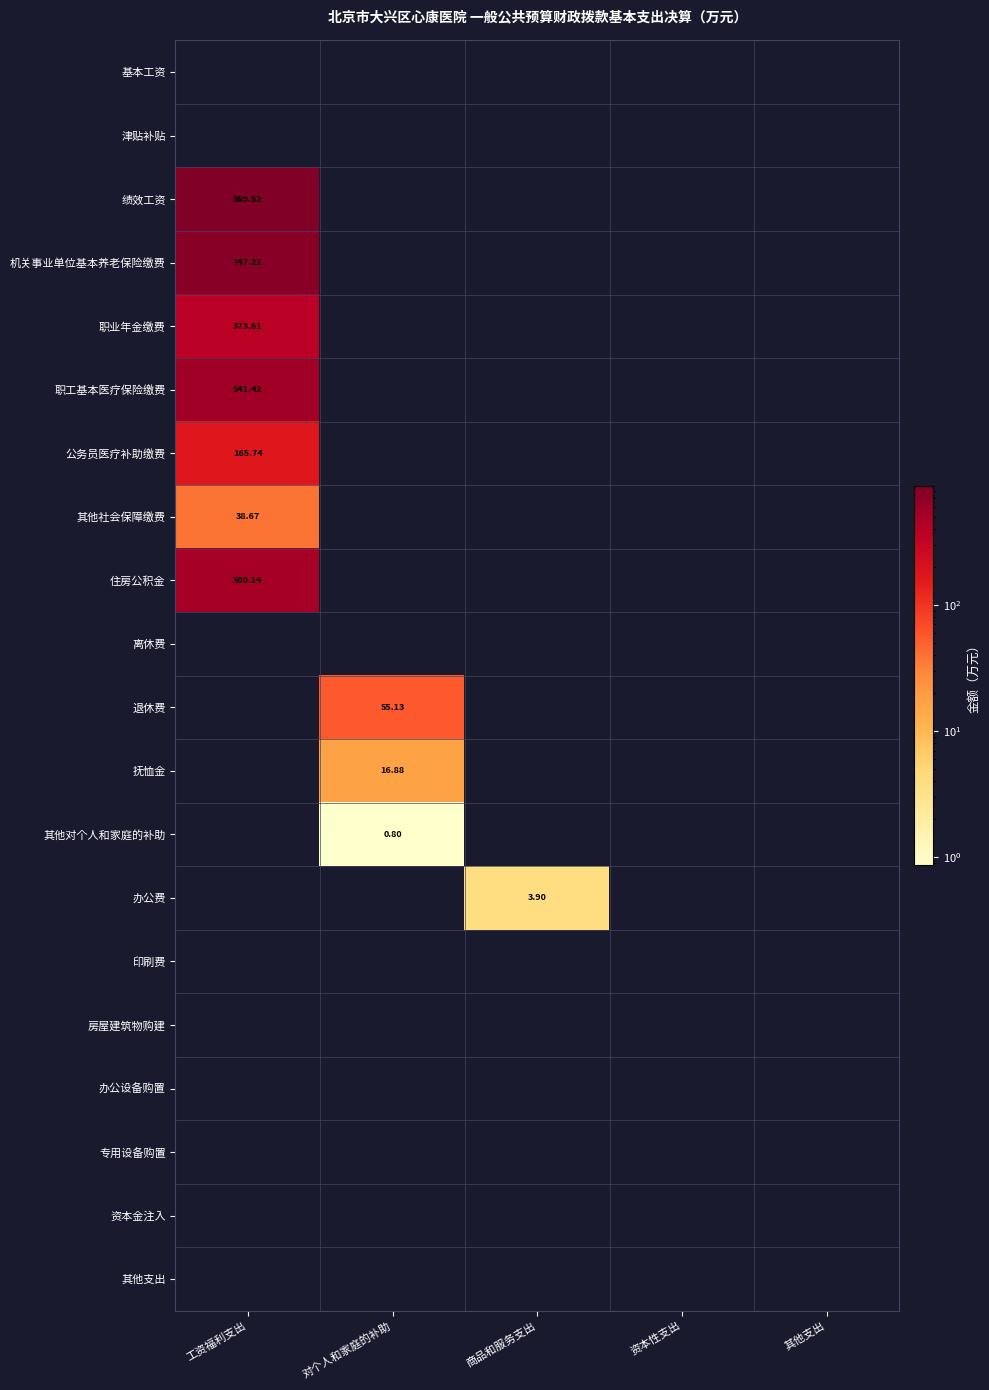

At which category is the sum across all series the highest?

工资福利支出